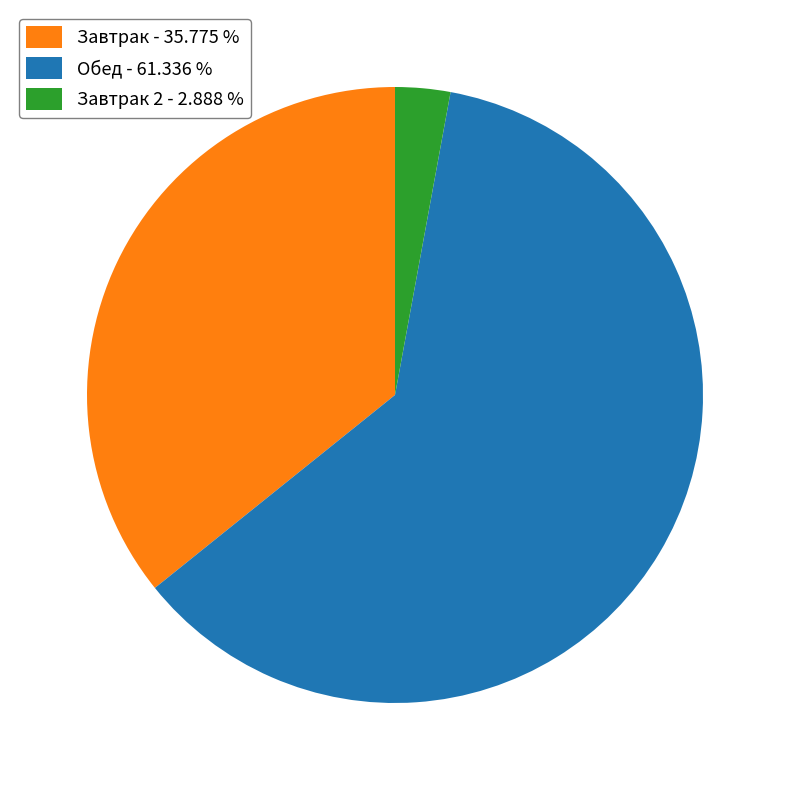

How many segments does this pie chart have?

3